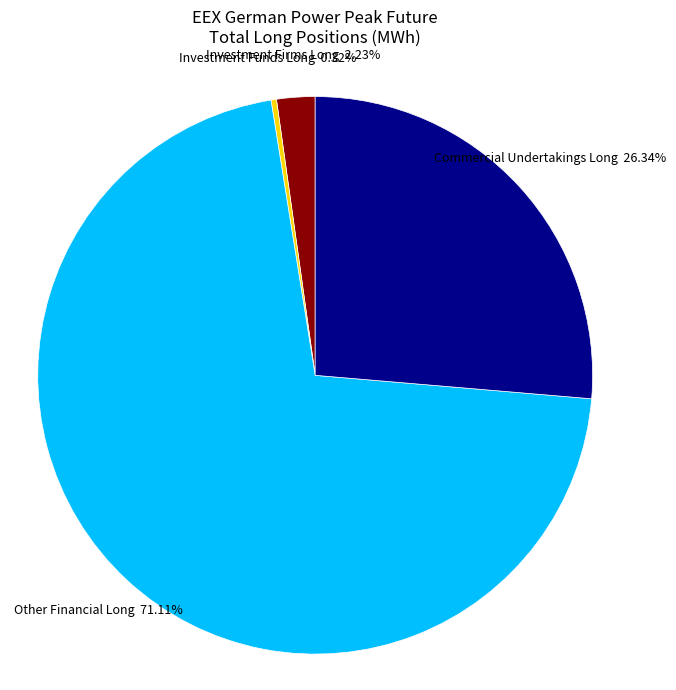

How many slices are in this pie chart?

4